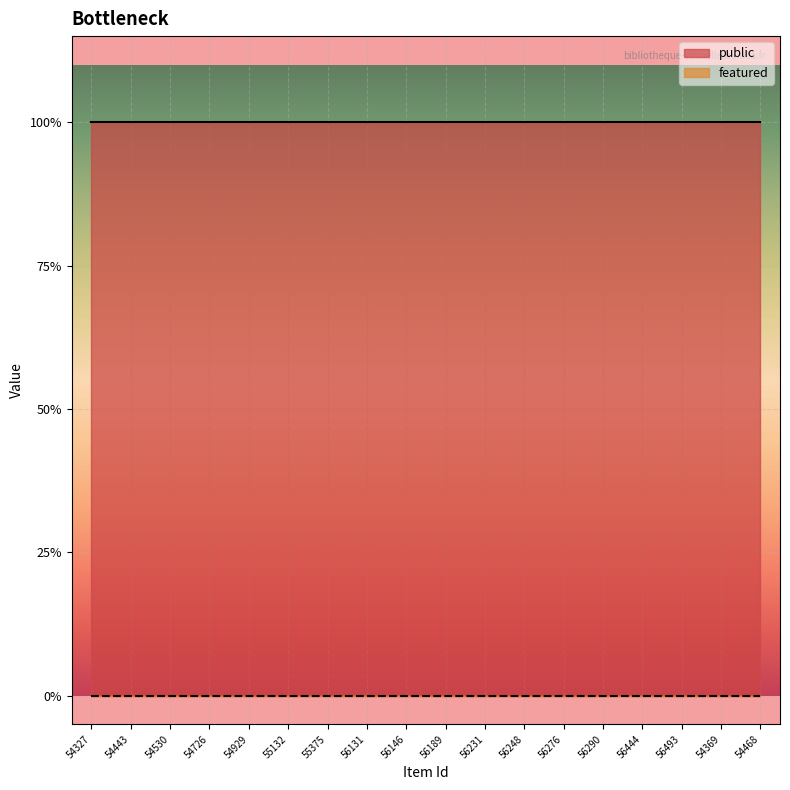

List the labels in order of public value, smallest first.

54327, 54443, 54530, 54726, 54929, 55132, 55375, 56131, 56146, 56189, 56231, 56248, 56276, 56290, 56444, 56493, 54369, 54468